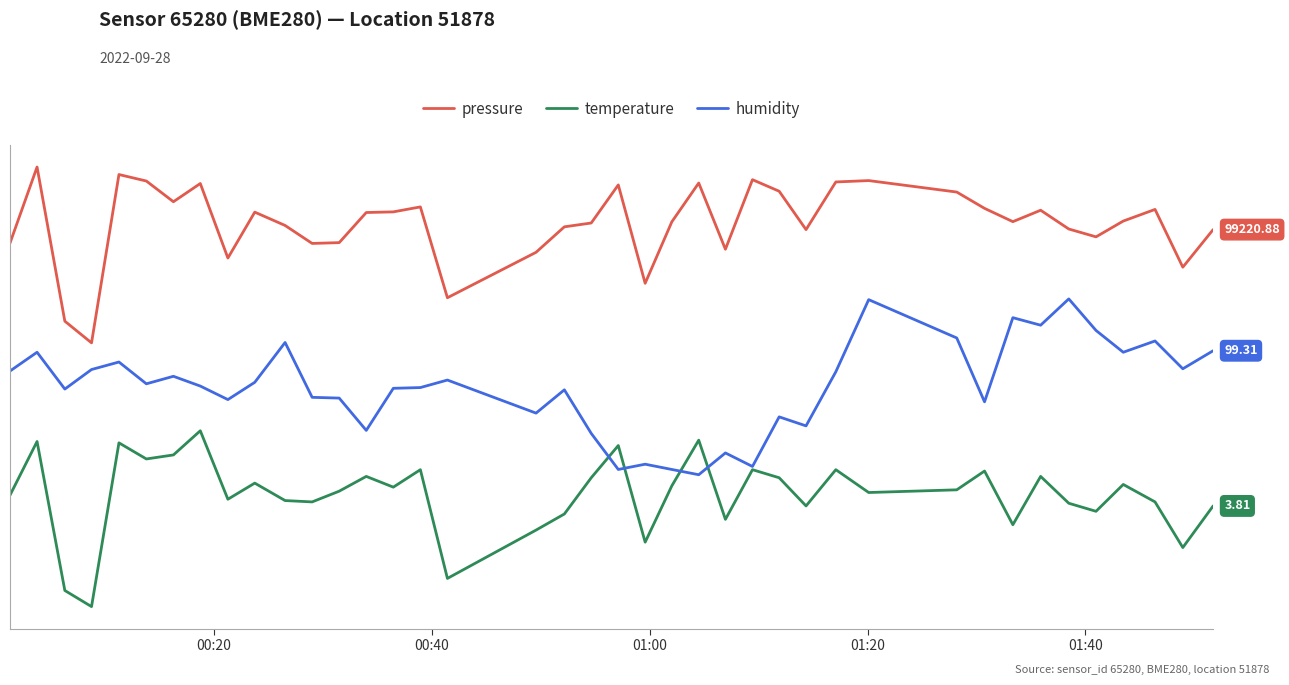

In pressure, how many points are higher than both neighbors (excluding endpoints)?

11